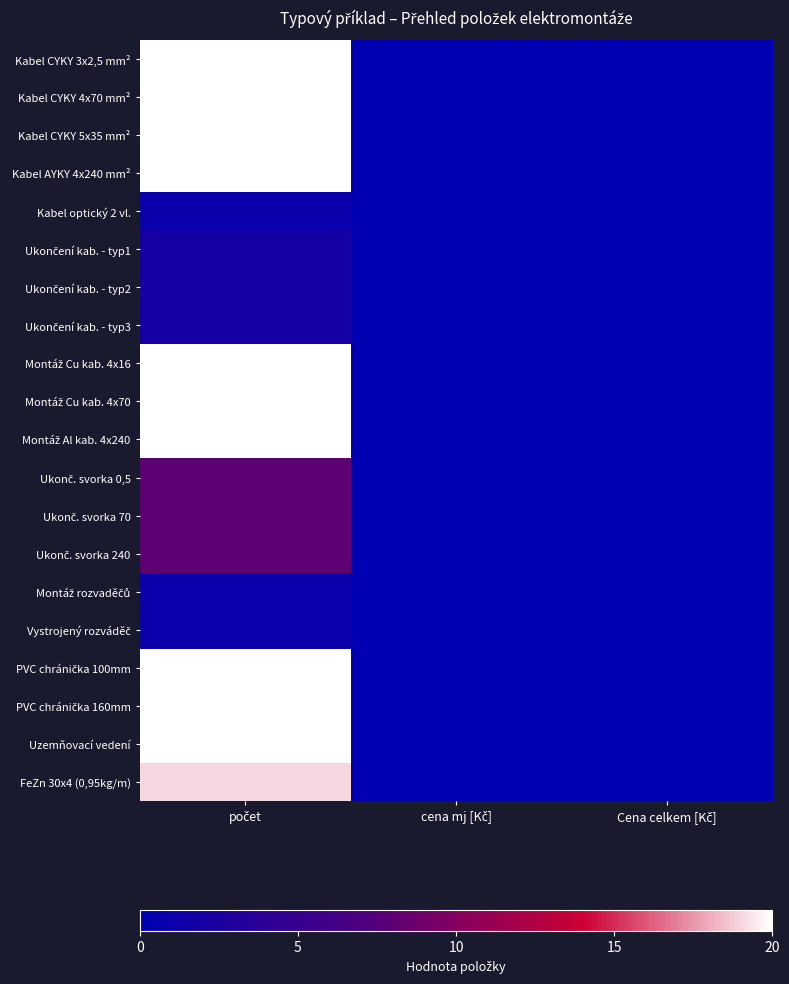

Count the number of categories in the chart.

3